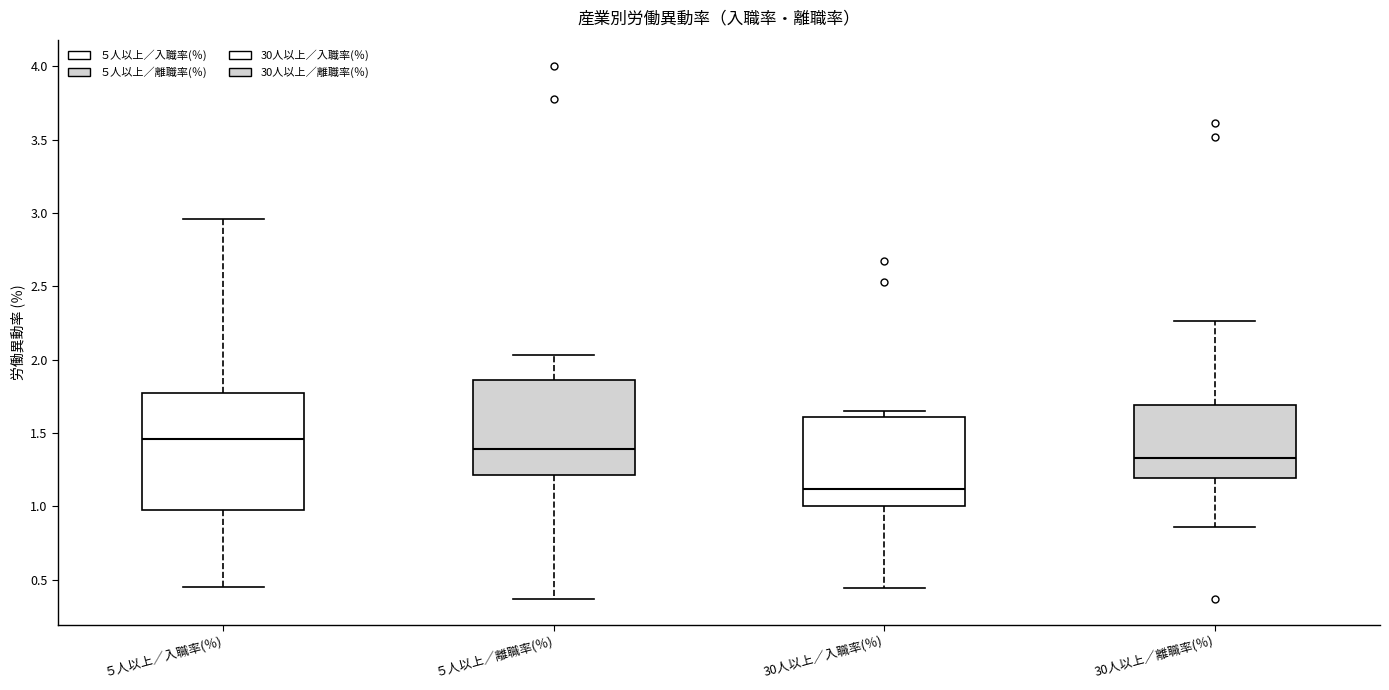

Where does the upper whisker of the box for ５人以上／離職率(％) end on the y-axis? The values are not printed on the chart, so give them approximately, as read against the axis.

2.05